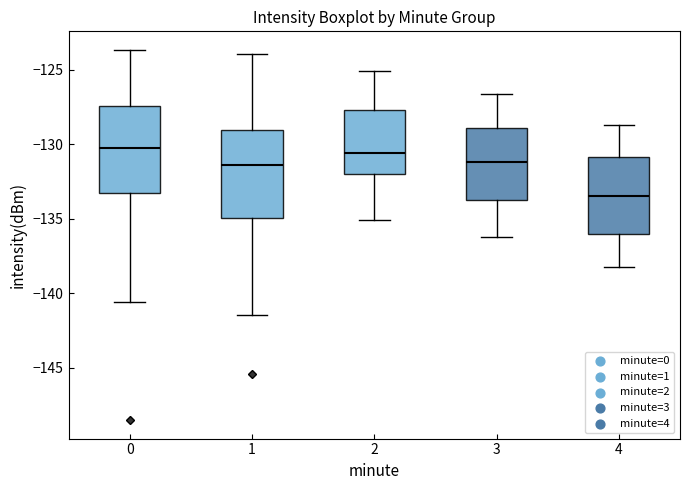

Reading left to right, read every box against the y-axis: the position of its median line, the range the box covers, and the ends of its whiskers. The values are not printed on the chart, so give them approximately, as read against the axis.

0: median -130.5, box -133.0 to -127.5, whiskers -140.5 to -123.5
1: median -131.5, box -135.0 to -129.0, whiskers -141.5 to -124.0
2: median -130.5, box -132.0 to -127.5, whiskers -135.0 to -125.0
3: median -131.0, box -133.5 to -129.0, whiskers -136.0 to -126.5
4: median -133.5, box -136.0 to -131.0, whiskers -138.0 to -128.5